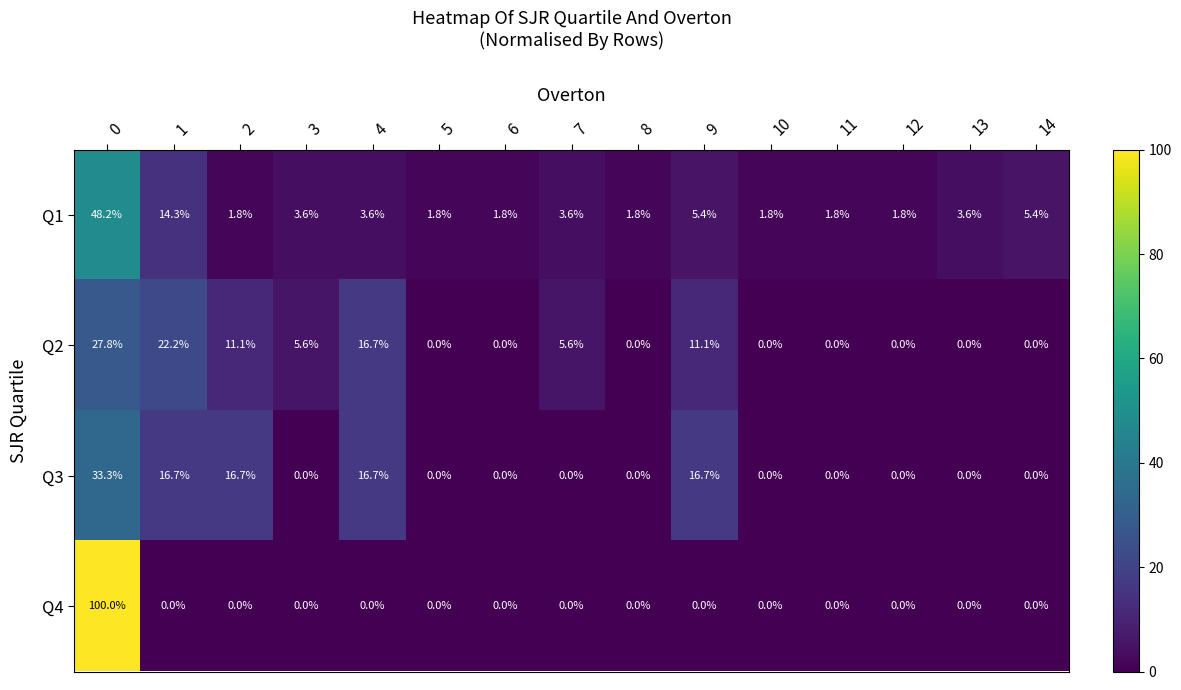

At 0, list the series in order from largest to smallest.

Q4, Q1, Q3, Q2